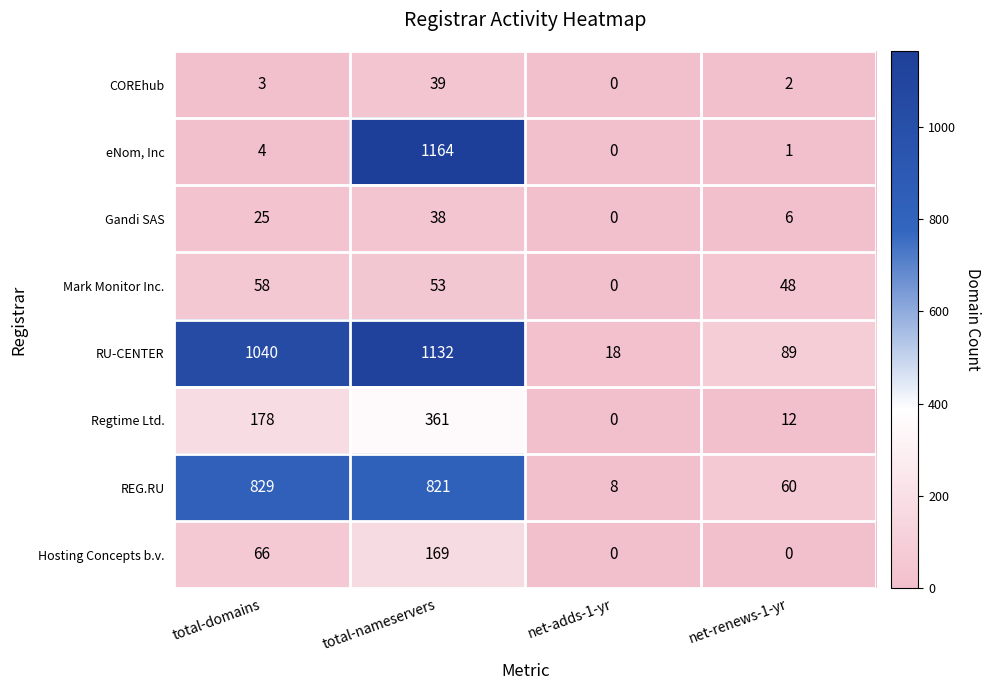

What is the difference between the maximum and minimum values in the Mark Monitor Inc. series?

58